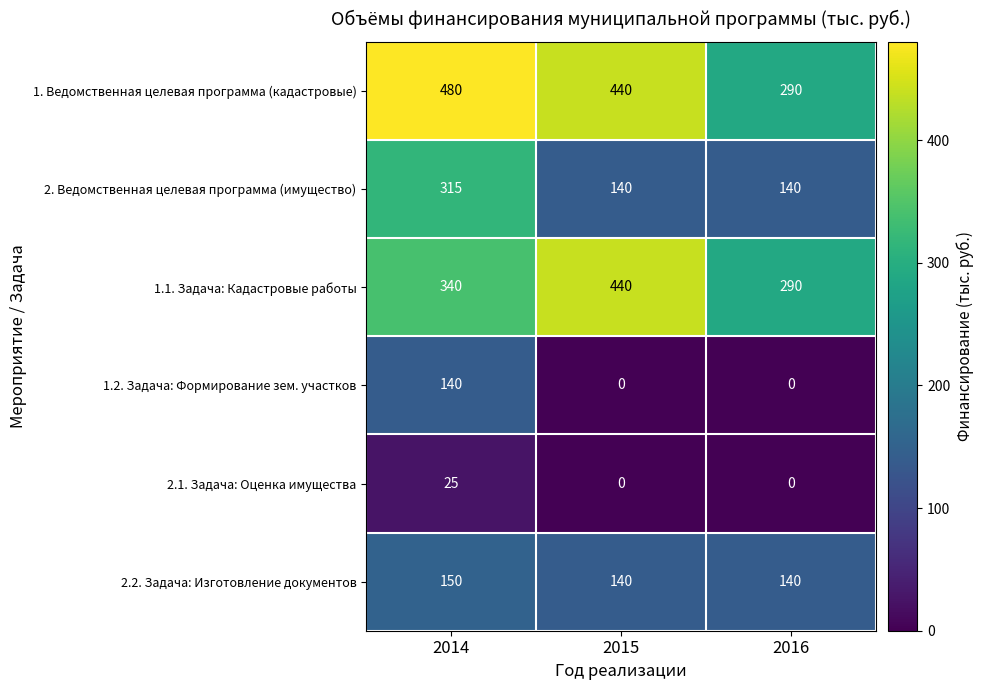

Reading right to left, extract all data points from this chart.

1. Ведомственная целевая программа (кадастровые): 2016=290	2015=440	2014=480
2. Ведомственная целевая программа (имущество): 2016=140	2015=140	2014=315
1.1. Задача: Кадастровые работы: 2016=290	2015=440	2014=340
1.2. Задача: Формирование зем. участков: 2016=0	2015=0	2014=140
2.1. Задача: Оценка имущества: 2016=0	2015=0	2014=25
2.2. Задача: Изготовление документов: 2016=140	2015=140	2014=150